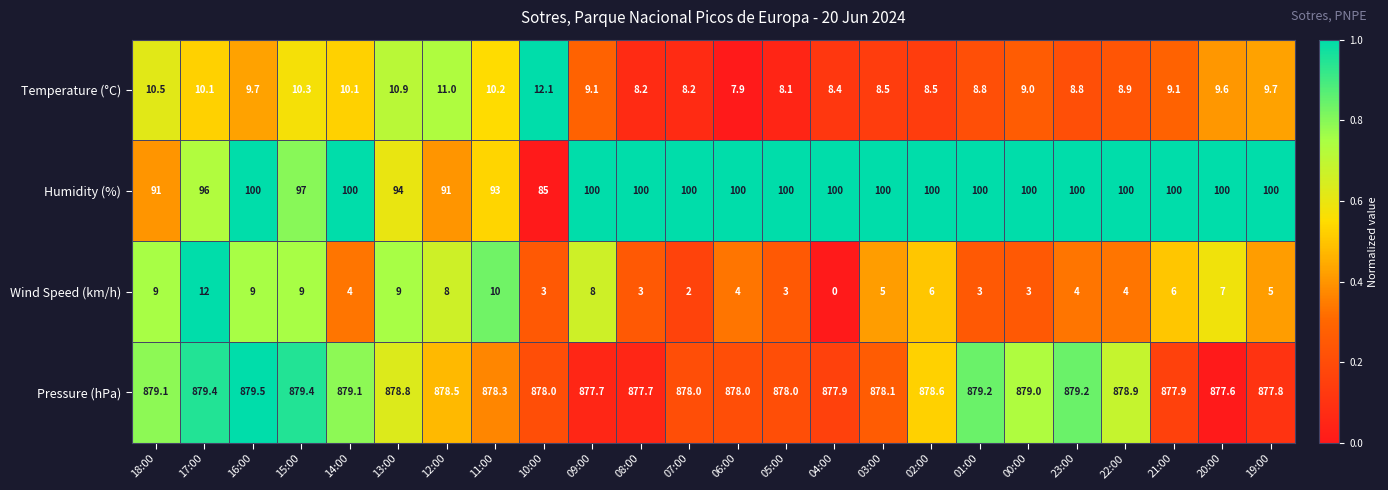

Read the Temperature (°C) value at 06:00.

7.9